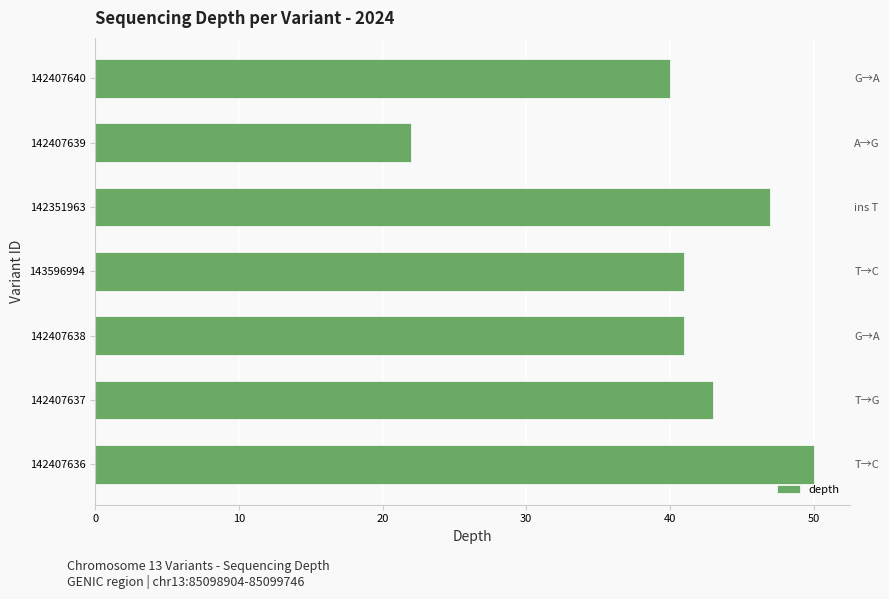

Reading left to right, transcribe all the data shown in this chart.

50	43	41	41	47	22	40